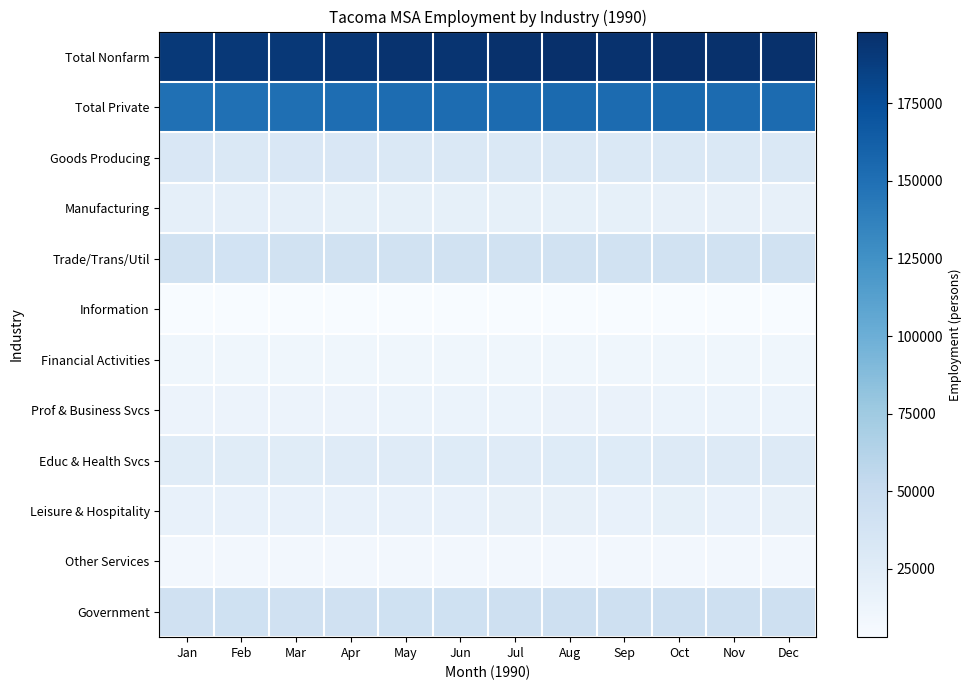

Reading right to left, list all the values displayed in this chart.

Total Nonfarm: Dec=197300	Nov=197300	Oct=198100	Sep=196400	Aug=197500	Jul=196600	Jun=194900	May=195100	Apr=193400	Mar=191400	Feb=191900	Jan=190700
Total Private: Dec=153500	Nov=153700	Oct=154900	Sep=153500	Aug=154400	Jul=153400	Jun=152900	May=152700	Apr=151700	Mar=150200	Feb=149400	Jan=149500
Goods Producing: Dec=30600	Nov=30900	Oct=31100	Sep=31200	Aug=31800	Jul=31600	Jun=31800	May=31900	Apr=32200	Mar=32400	Feb=31900	Jan=32200
Manufacturing: Dec=18500	Nov=18700	Oct=19000	Sep=19200	Aug=19600	Jul=19500	Jun=19400	May=19500	Apr=19700	Mar=20000	Feb=20100	Jan=20300
Trade/Trans/Util: Dec=40100	Nov=40200	Oct=39900	Sep=40400	Aug=40400	Jul=40400	Jun=40200	May=40200	Apr=39900	Mar=39800	Feb=39500	Jan=39700
Information: Dec=3200	Nov=3100	Oct=3100	Sep=3100	Aug=3100	Jul=3100	Jun=3100	May=3100	Apr=3000	Mar=3000	Feb=3000	Jan=3000
Financial Activities: Dec=10500	Nov=10600	Oct=10600	Sep=10500	Aug=10600	Jul=10500	Jun=10400	May=10400	Apr=10200	Mar=10100	Feb=10100	Jan=9900
Prof & Business Svcs: Dec=14700	Nov=14800	Oct=14600	Sep=15200	Aug=15300	Jul=15000	Jun=14900	May=14800	Apr=14400	Mar=13800	Feb=13800	Jan=13900
Educ & Health Svcs: Dec=27900	Nov=27800	Oct=27800	Sep=26900	Aug=26900	Jul=26600	Jun=26800	May=26600	Apr=26300	Mar=25700	Feb=25700	Jan=25500
Leisure & Hospitality: Dec=18500	Nov=18200	Oct=19700	Sep=18200	Aug=18500	Jul=18400	Jun=18000	May=17900	Apr=18000	Mar=17800	Feb=17700	Jan=17600
Other Services: Dec=8000	Nov=8100	Oct=8100	Sep=8000	Aug=7800	Jul=7800	Jun=7700	May=7800	Apr=7700	Mar=7600	Feb=7700	Jan=7700
Government: Dec=43800	Nov=43600	Oct=43200	Sep=42900	Aug=43100	Jul=43200	Jun=42000	May=42400	Apr=41700	Mar=41200	Feb=42500	Jan=41200